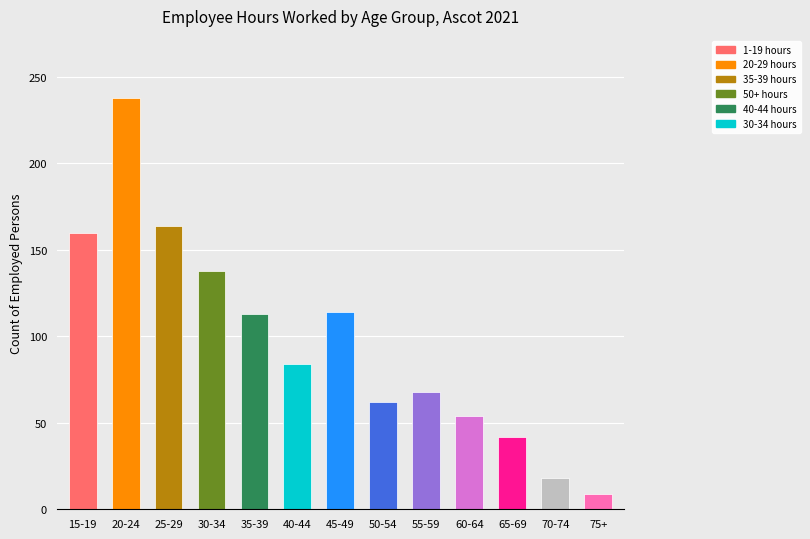

Between 20-24 and 40-44, which is larger?

20-24